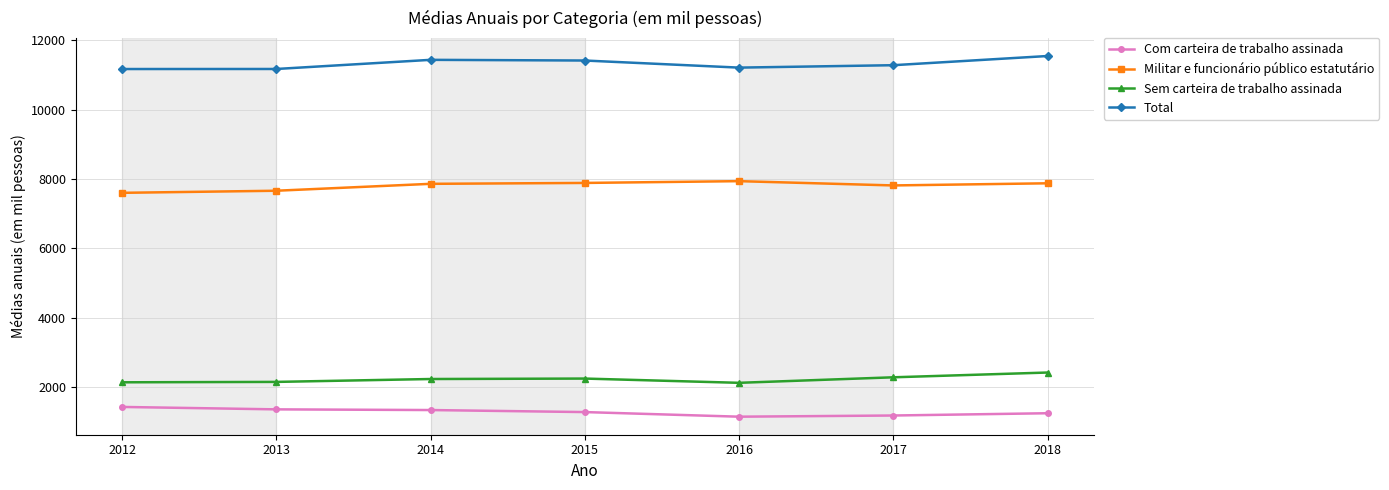

The Total series shows 11213.5 at 2016. True or false?

True